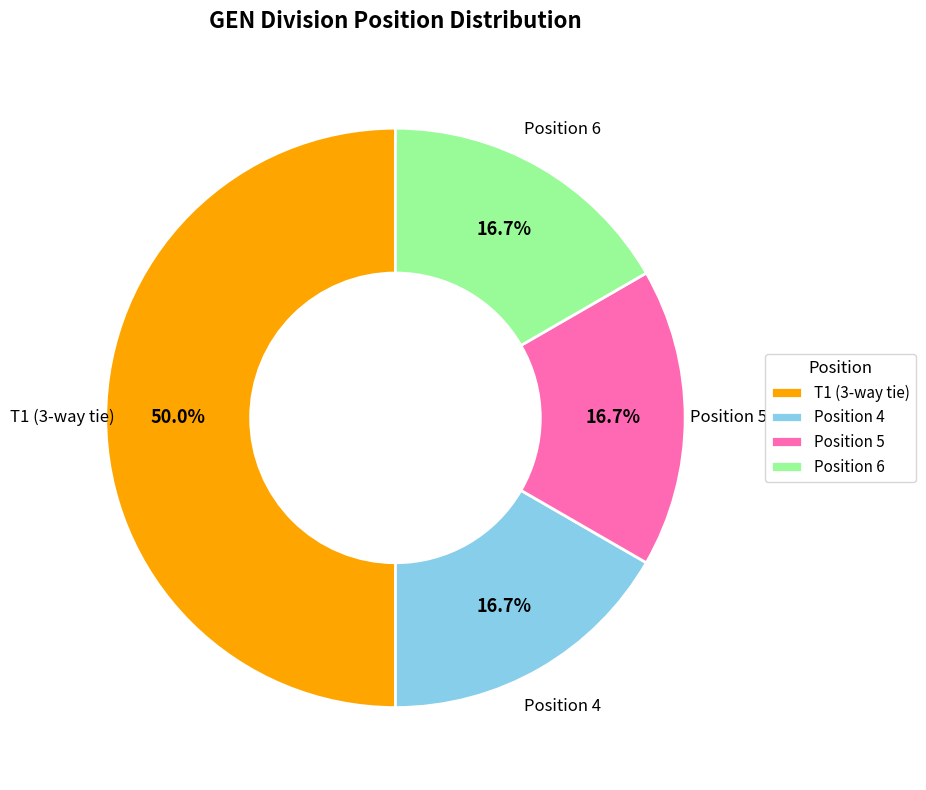

Which slice is the largest?

T1 (3-way tie)